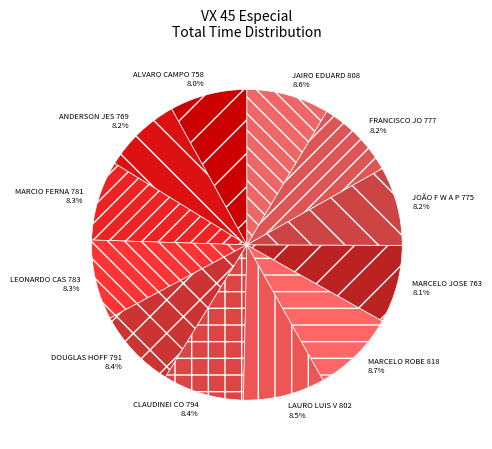

How many segments does this pie chart have?

12